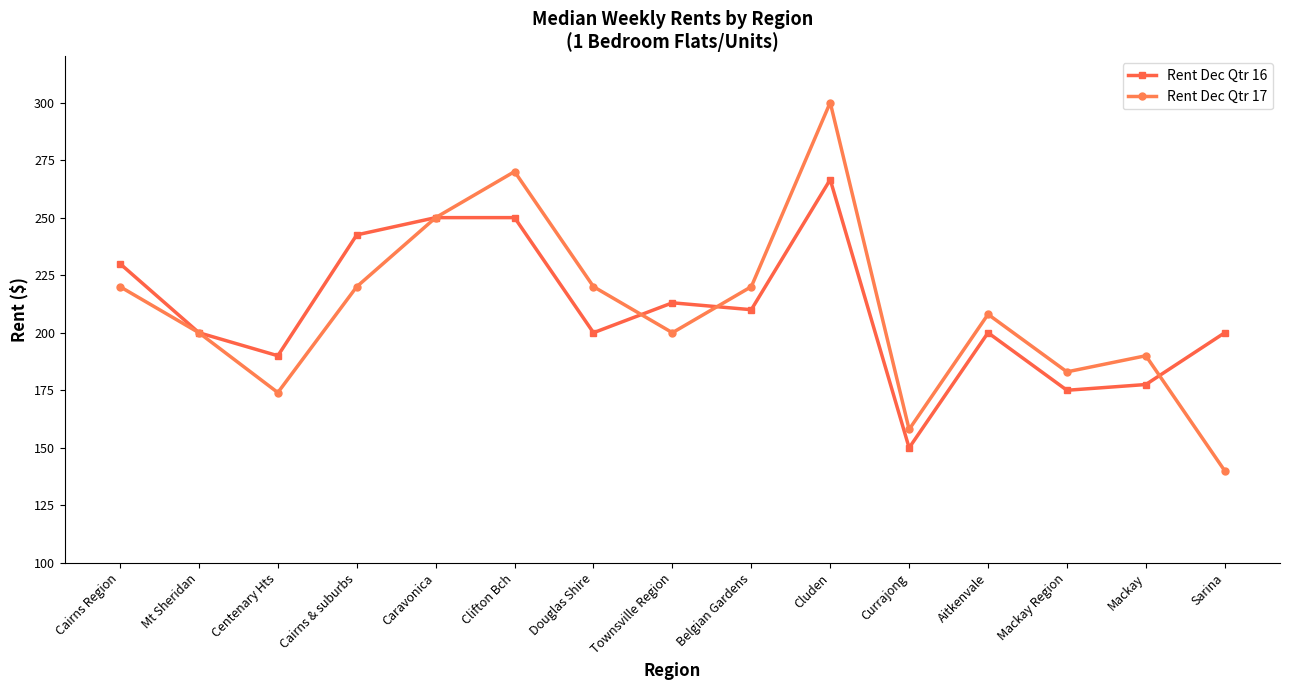

At Cairns & suburbs, list the series in order from smallest to largest.

Rent Dec Qtr 17, Rent Dec Qtr 16